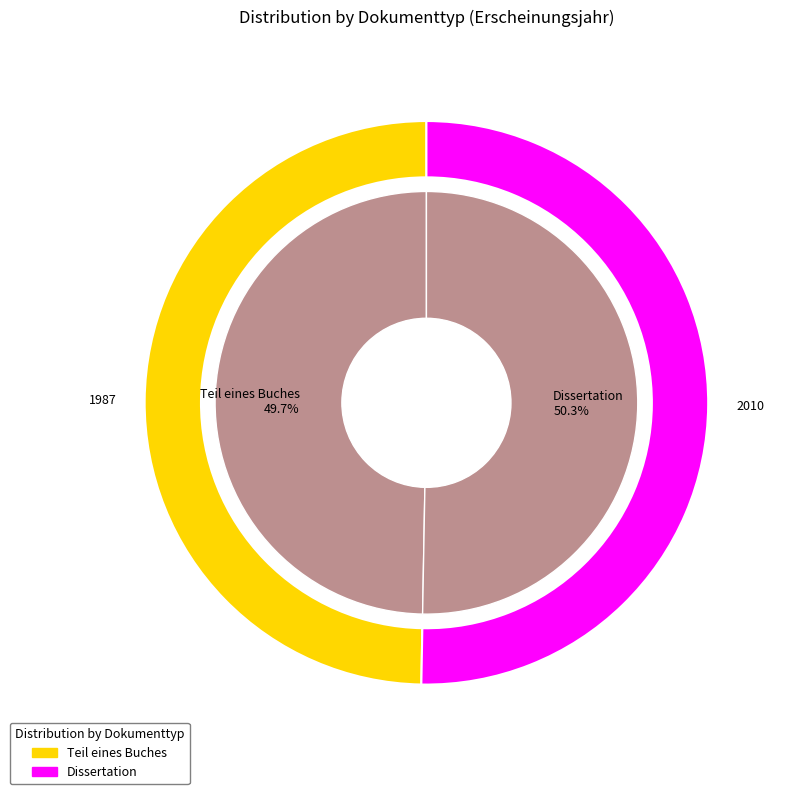

Does any single category account for the majority?

Yes